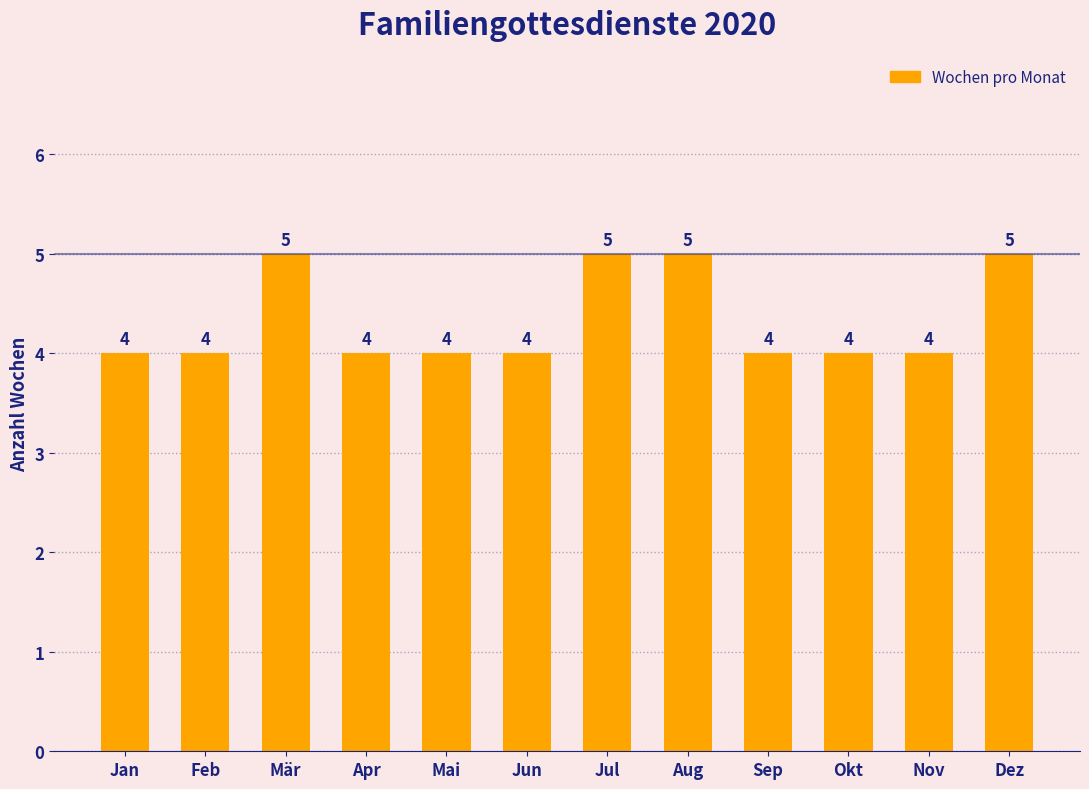

What is the difference between the second highest and minimum values?

1